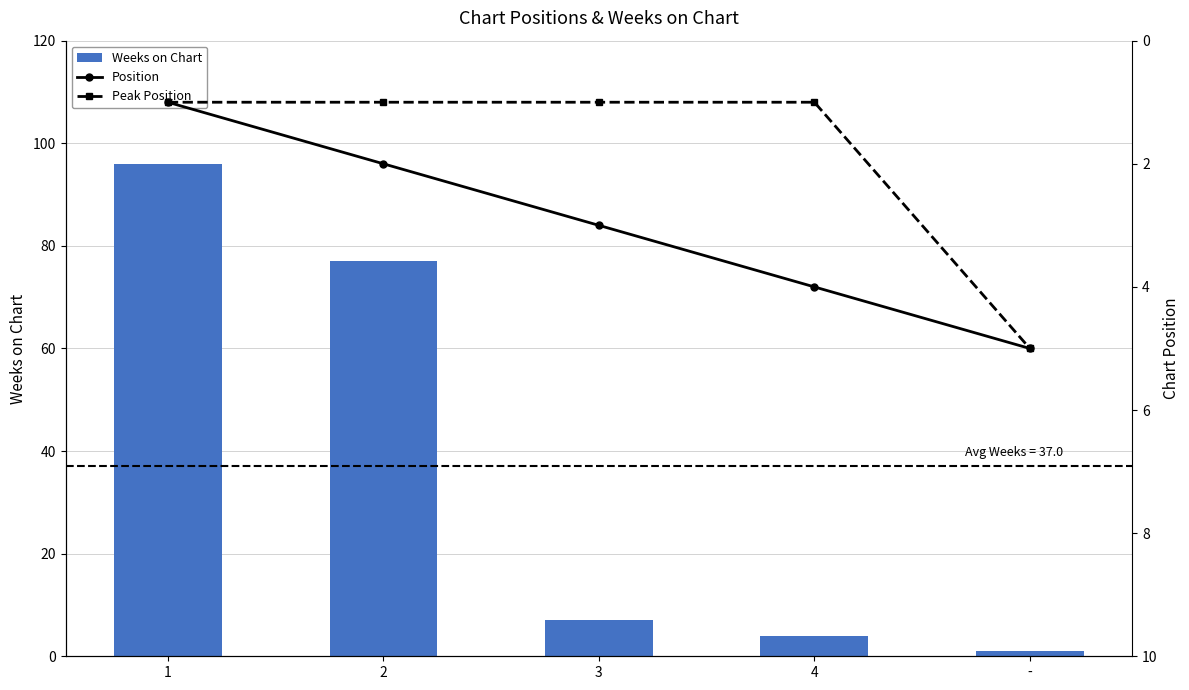

At which label does Position reach its peak?

-